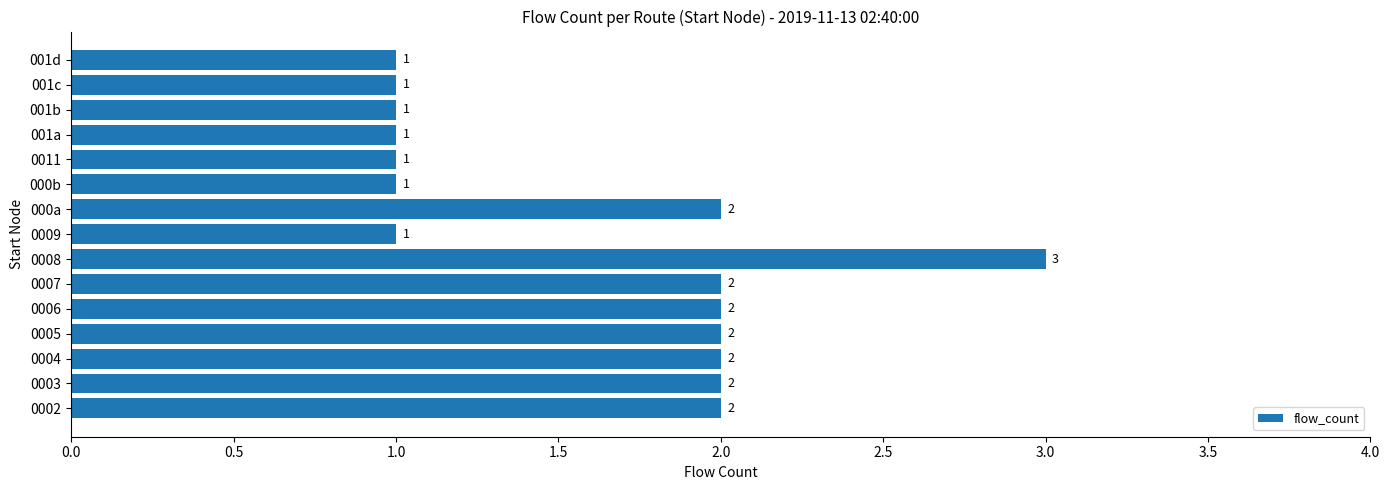

What is the sum of all values?

24